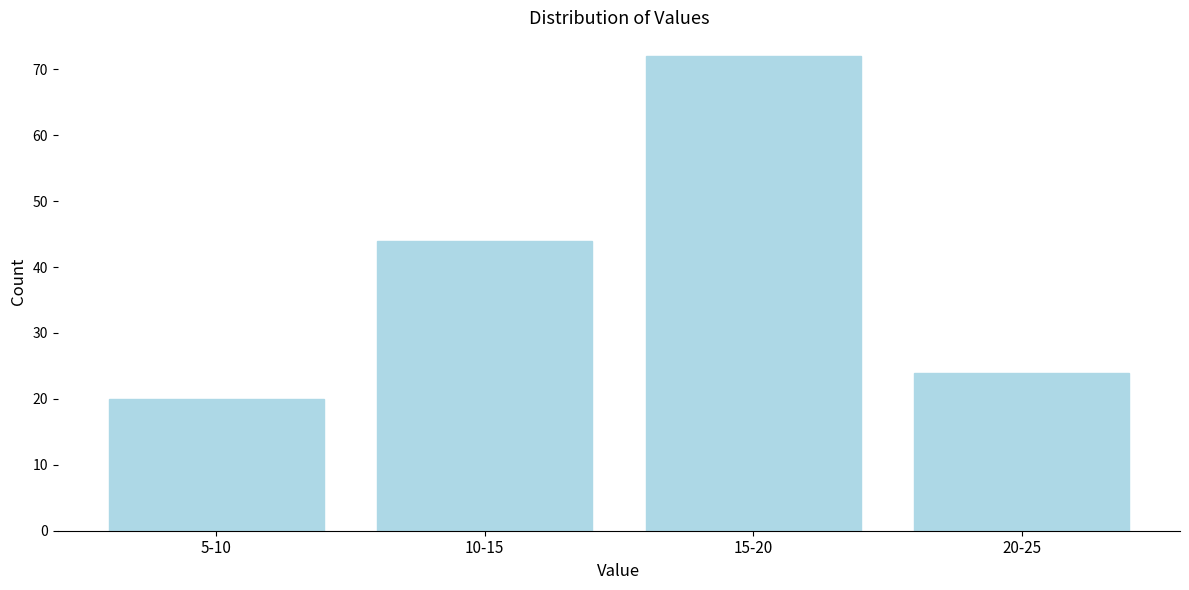

Reading left to right, what are all the values shown in this chart?

20	44	72	24